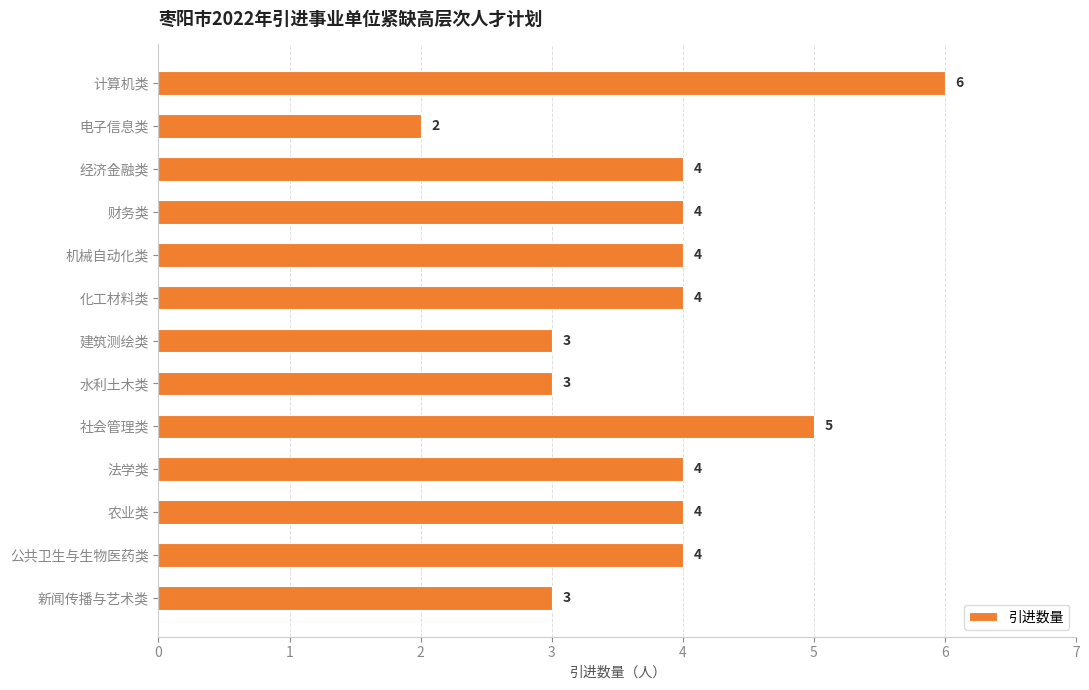

Does the chart contain stacked bars?

No